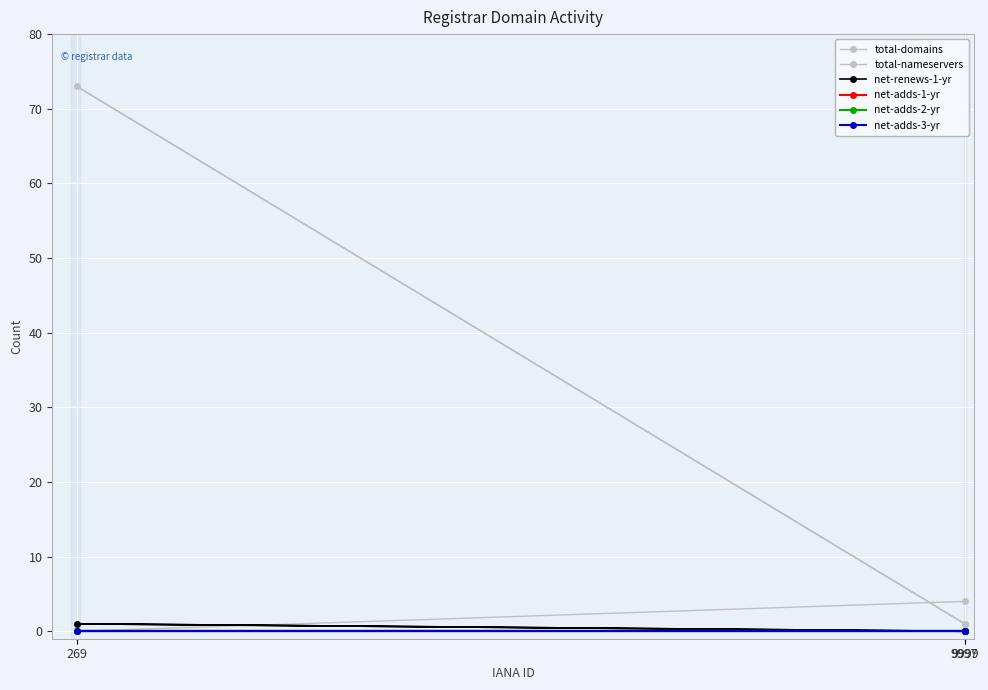

Rank the series by their maximum value, from lowest to highest.

net-adds-1-yr, net-adds-2-yr, net-adds-3-yr, net-renews-1-yr, total-nameservers, total-domains